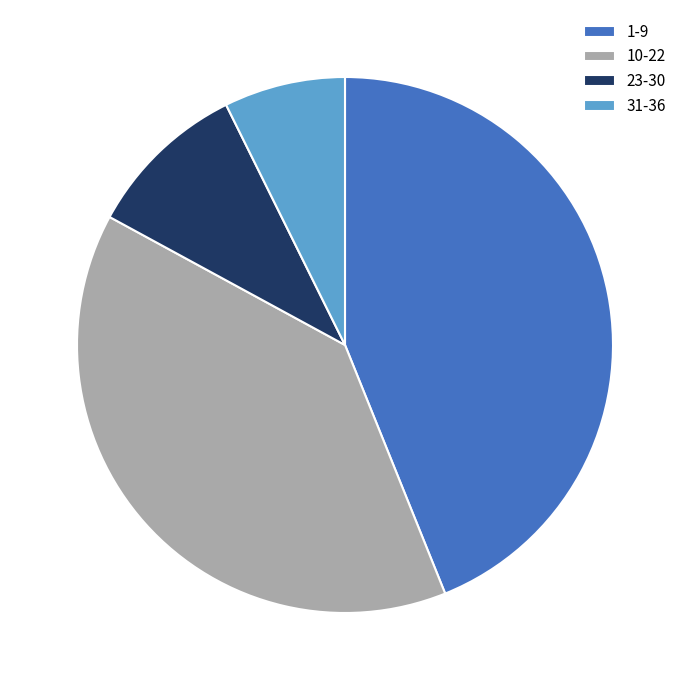

Does 31-36 represent more than half of the total?

No